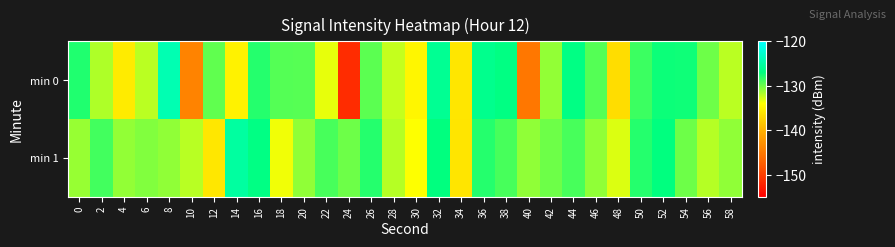

Reading right to left, transcribe all the data shown in this chart.

min 0: 58=-132.2	56=-130.0	54=-127.4	52=-127.3	50=-128.7	48=-136.7	46=-129.4	44=-126.7	42=-131.0	40=-145.3	38=-126.8	36=-126.2	34=-136.0	32=-125.9	30=-134.7	28=-132.4	26=-129.6	24=-151.5	22=-133.4	20=-129.4	18=-129.3	16=-128.0	14=-135.0	12=-129.7	10=-144.1	8=-124.2	6=-132.1	4=-135.5	2=-131.8	0=-127.9
min 1: 58=-131.0	56=-132.0	54=-130.0	52=-127.0	50=-128.0	48=-133.0	46=-131.0	44=-129.0	42=-130.0	40=-131.0	38=-129.0	36=-128.0	34=-136.0	32=-127.0	30=-134.0	28=-132.0	26=-128.0	24=-130.0	22=-129.0	20=-131.0	18=-133.6	16=-126.7	14=-125.2	12=-135.8	10=-132.1	8=-131.0	6=-130.6	4=-131.0	2=-128.8	0=-131.2